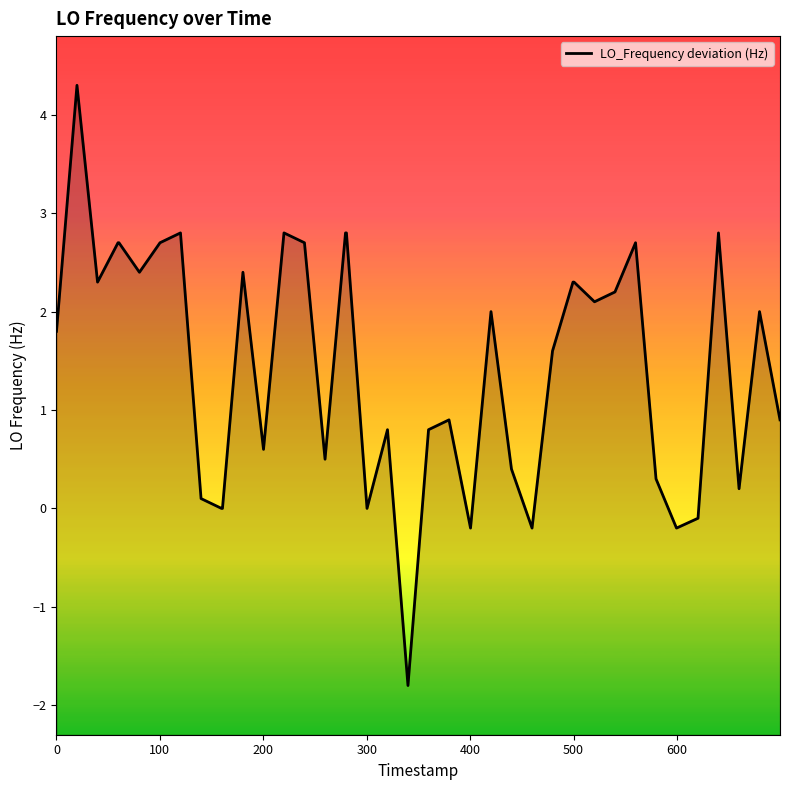

How many series are shown in this chart?

1